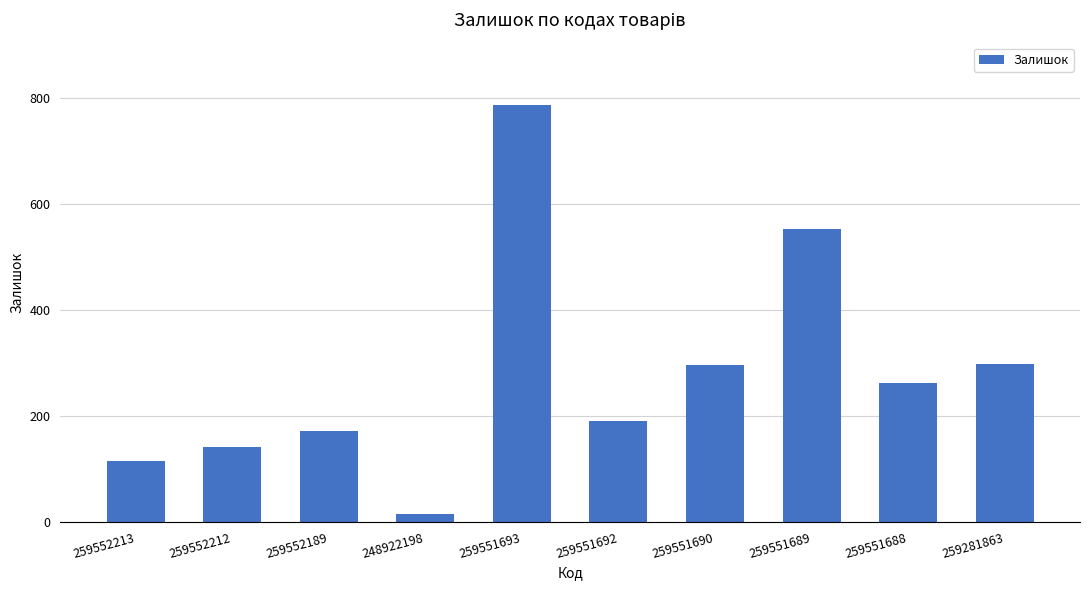

How many values are below 261?

5